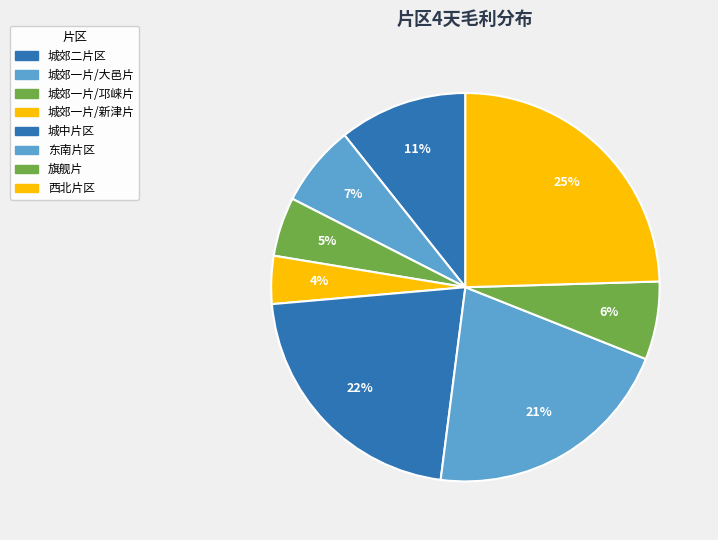

True or false: 城郊二片区 accounts for 11% of the total.

True